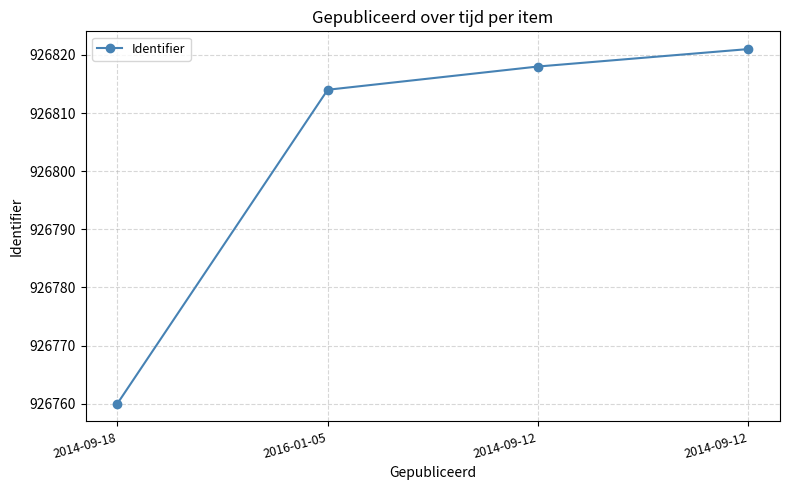

What is the label of the 2nd point from the right?

2014-09-12